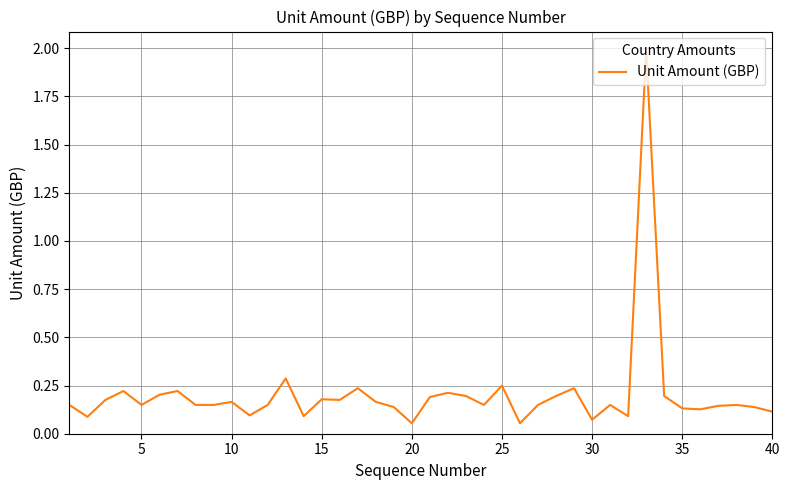

What is the greatest value displayed?

2.0